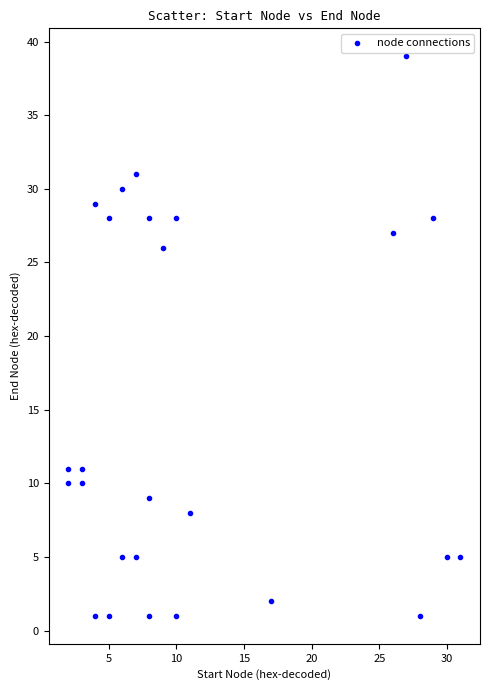

What Y value in the scatter plot is closest to 20?

26